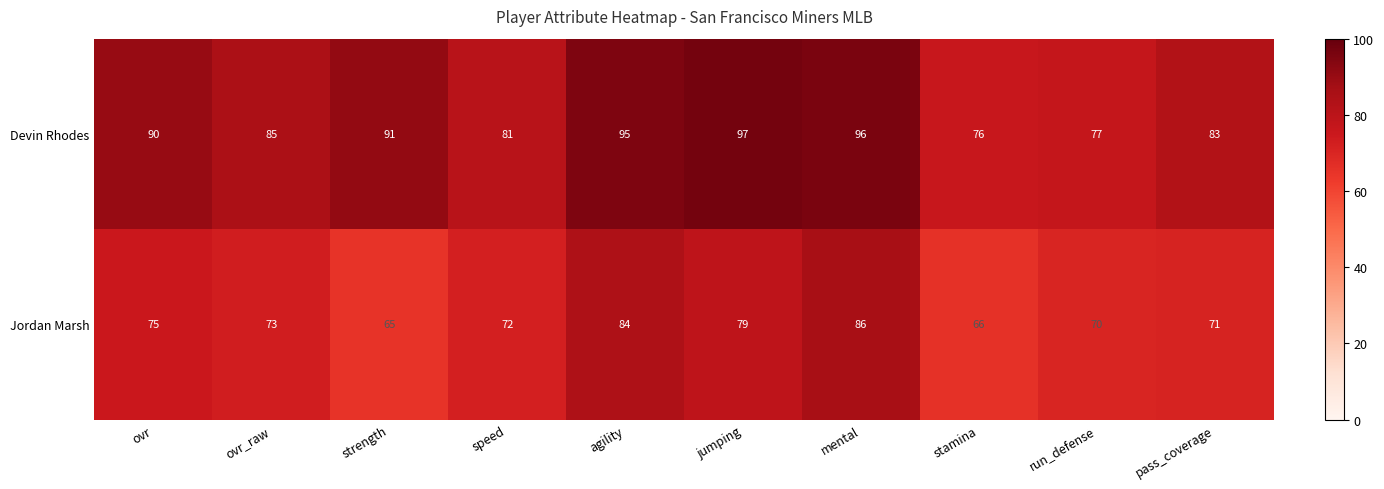

Reading left to right, transcribe all the data shown in this chart.

Devin Rhodes: ovr=90	ovr_raw=85	strength=91	speed=81	agility=95	jumping=97	mental=96	stamina=76	run_defense=77	pass_coverage=83
Jordan Marsh: ovr=75	ovr_raw=73	strength=65	speed=72	agility=84	jumping=79	mental=86	stamina=66	run_defense=70	pass_coverage=71